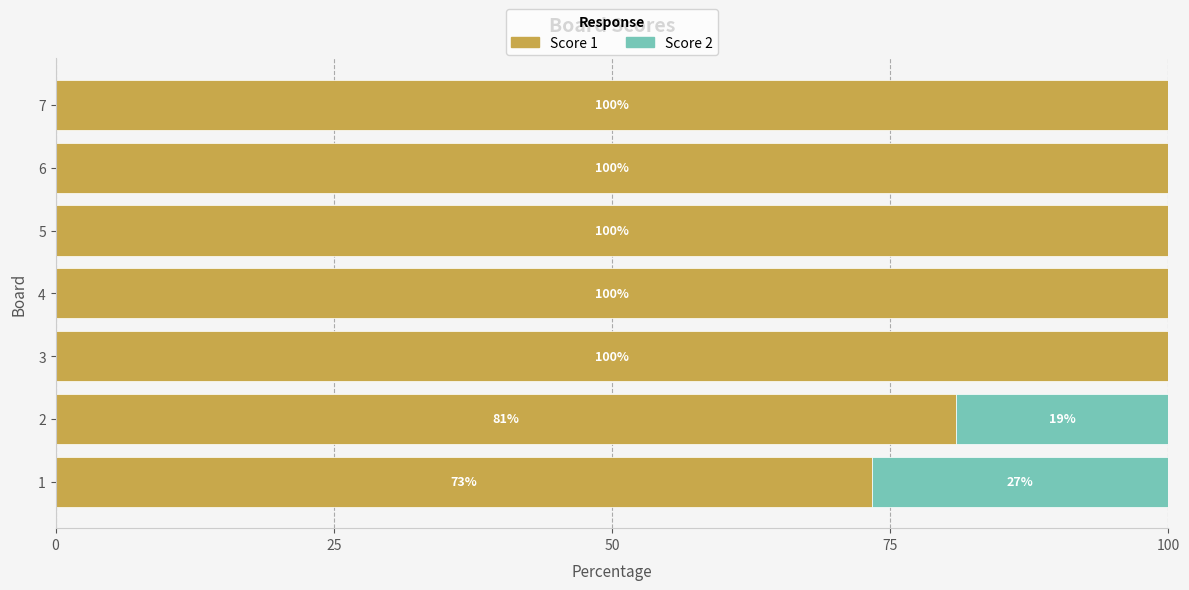

What are all the series names shown in the legend?

Score 1, Score 2